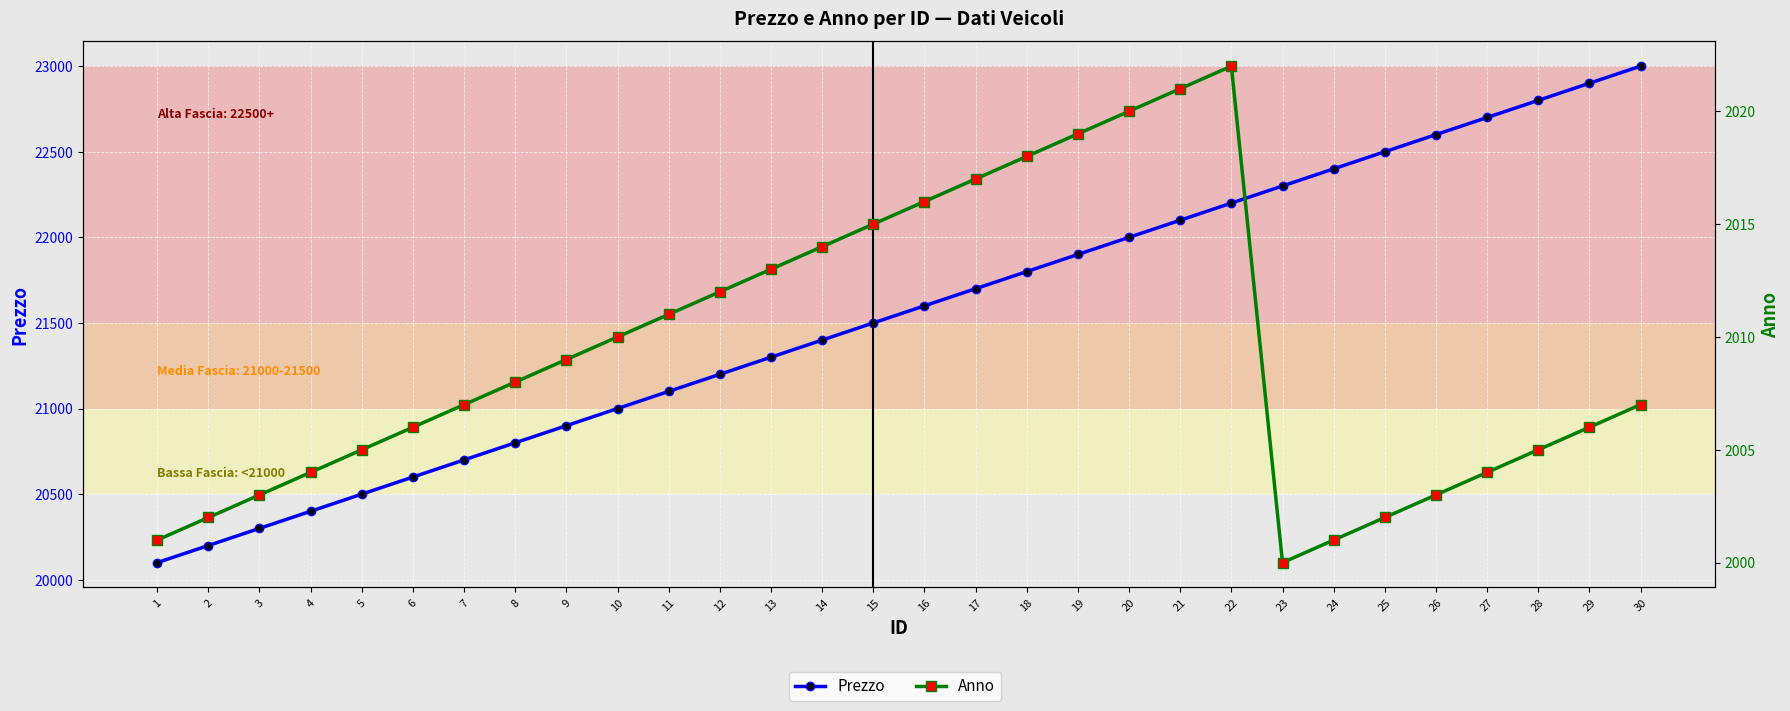

Does the chart display data point markers on the line(s)?

Yes